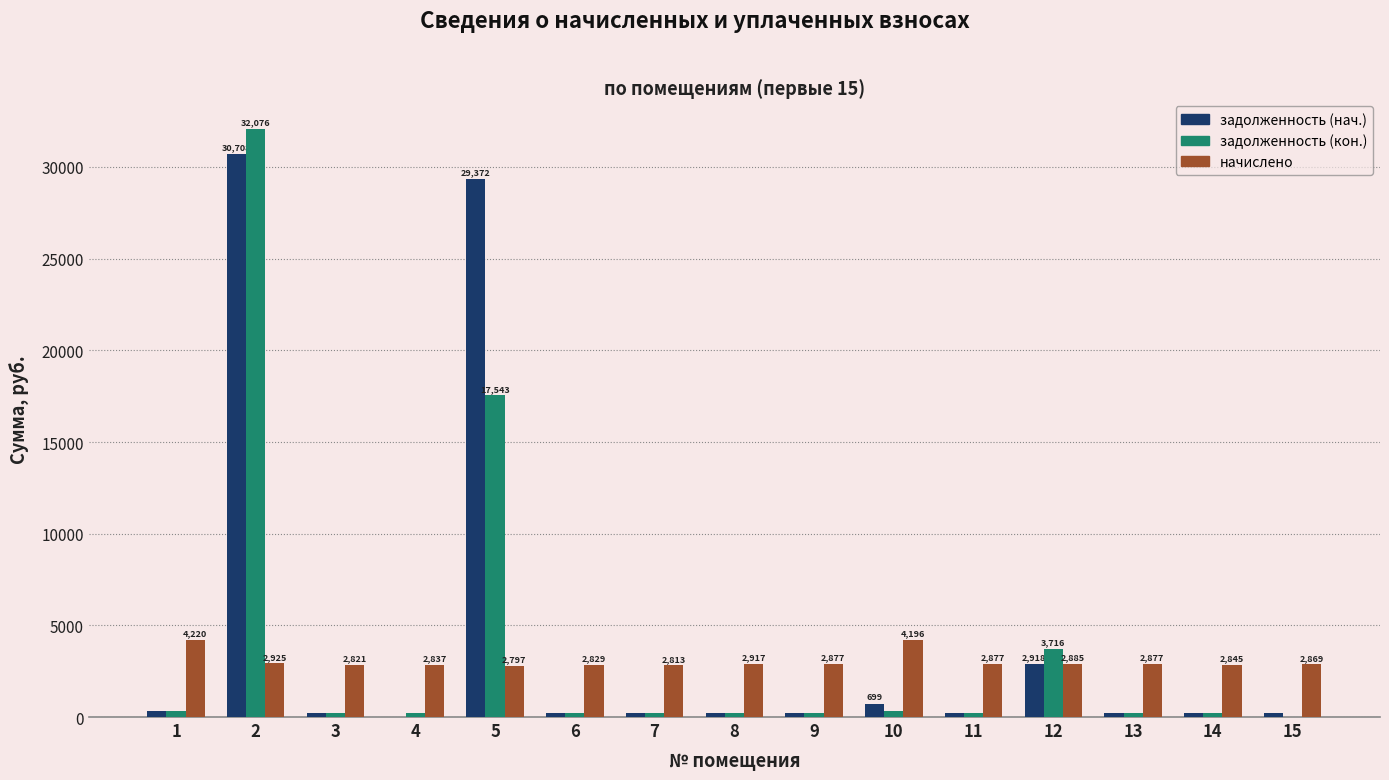

Where does the задолженность (нач.) series first go above 239?

1